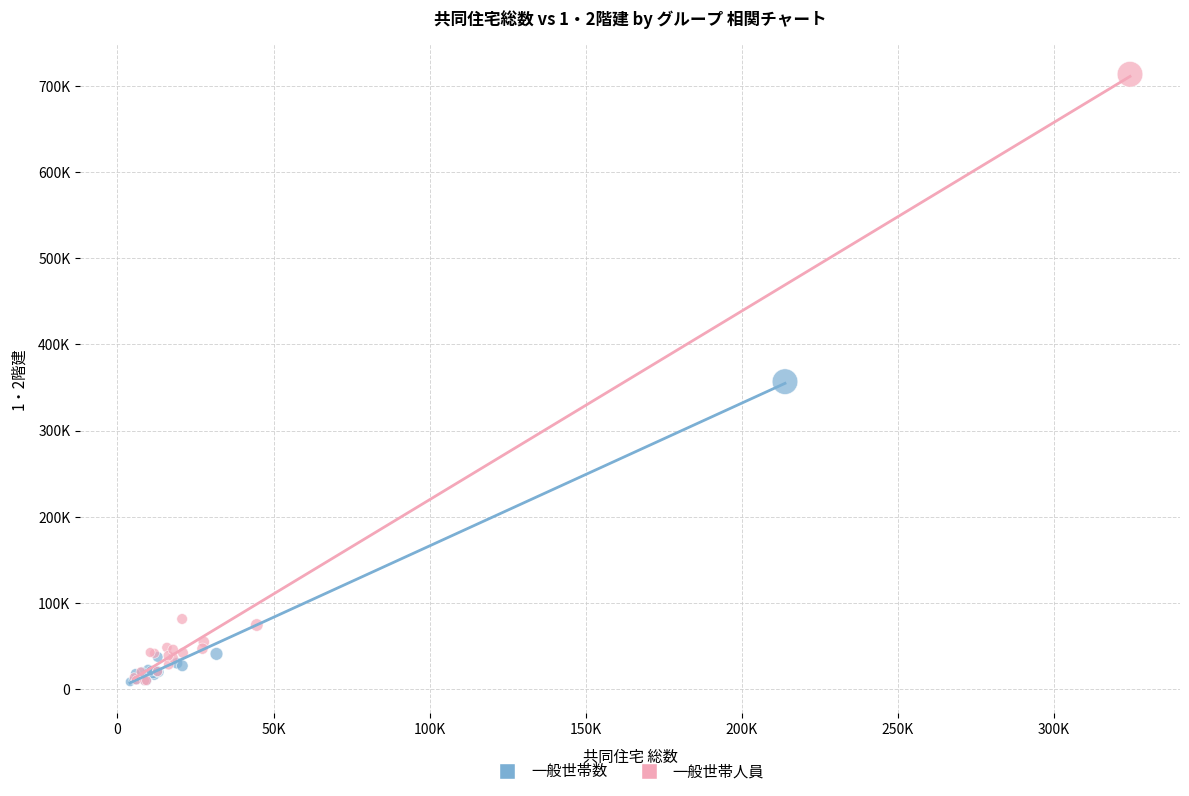

What are all the series names shown in the legend?

一般世帯数, 一般世帯人員